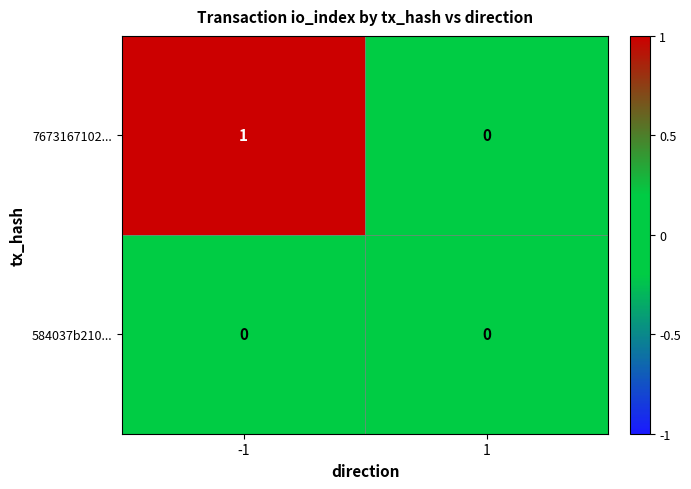

Count the number of categories in the chart.

2